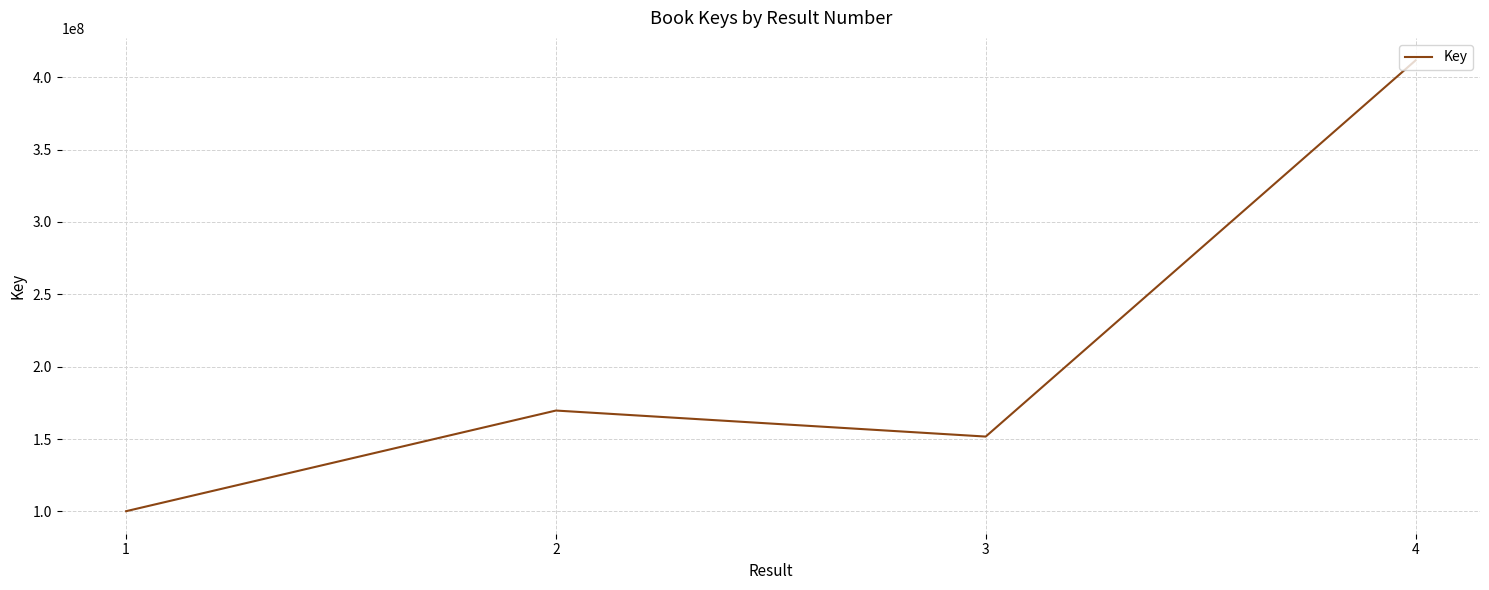

Reading left to right, list all the values displayed in this chart.

100197278	169709475	151735307	411537825